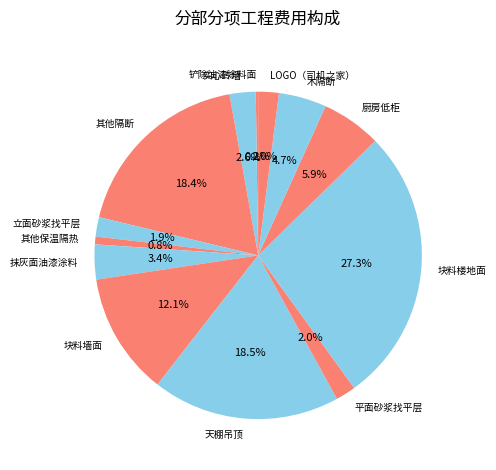

Which slice is the largest?

块料楼地面